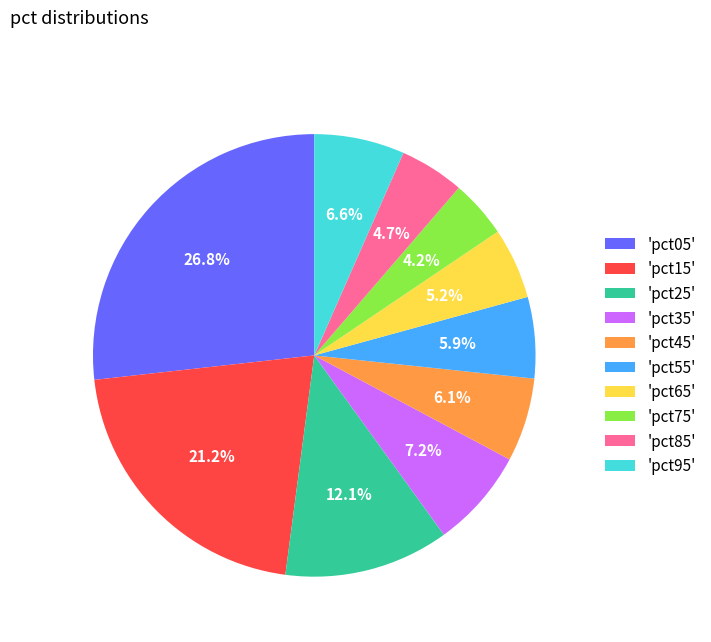

How many segments does this pie chart have?

10